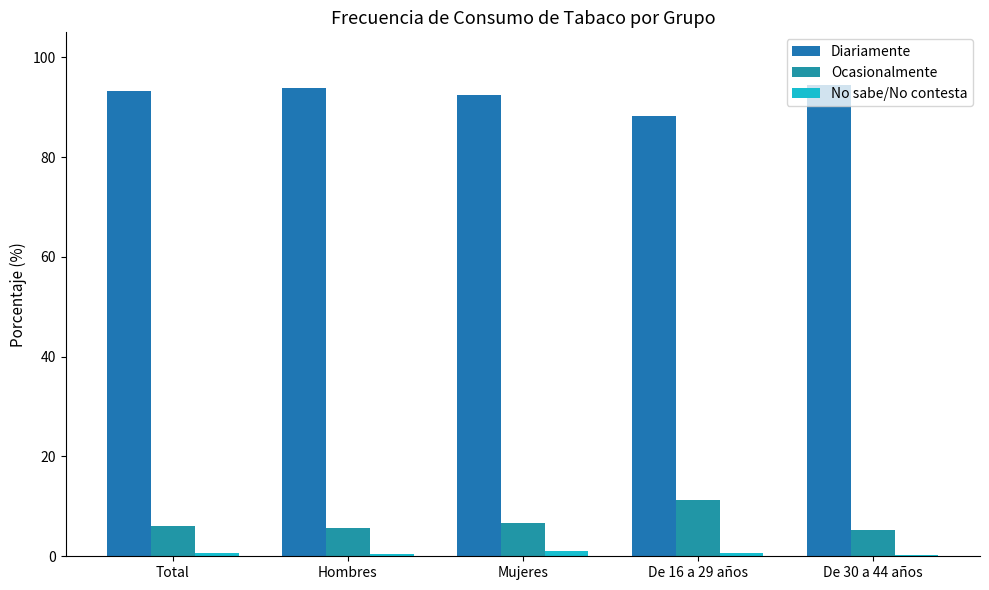

Reading right to left, what are all the values shown in this chart?

Diariamente: De 30 a 44 años=94.5	De 16 a 29 años=88.2	Mujeres=92.4	Hombres=93.9	Total=93.3
Ocasionalmente: De 30 a 44 años=5.2	De 16 a 29 años=11.2	Mujeres=6.7	Hombres=5.7	Total=6.1
No sabe/No contesta: De 30 a 44 años=0.3	De 16 a 29 años=0.6	Mujeres=1.0	Hombres=0.5	Total=0.7